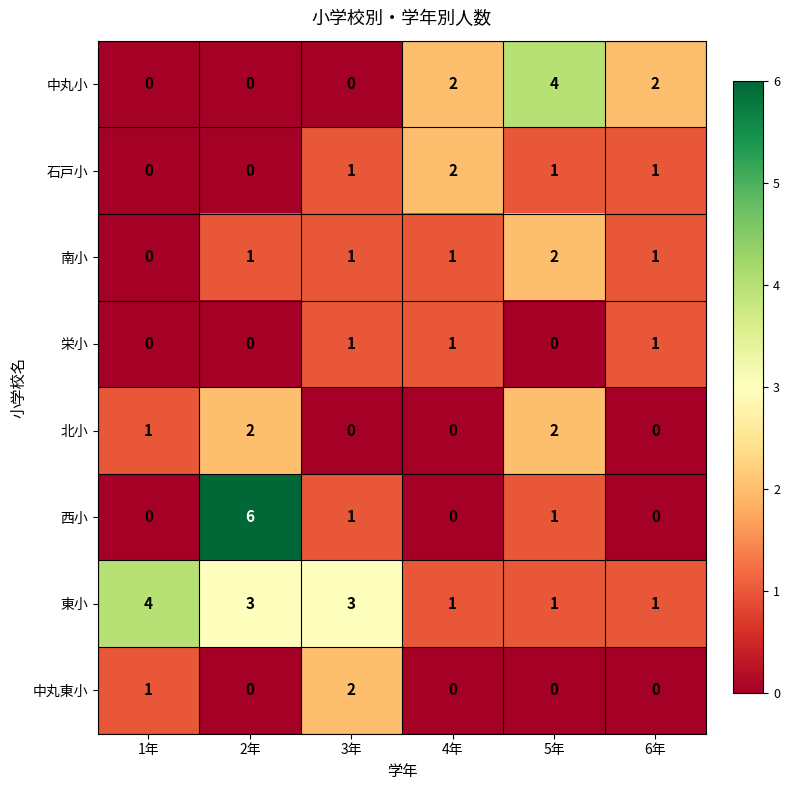

What is the greatest value displayed?

6